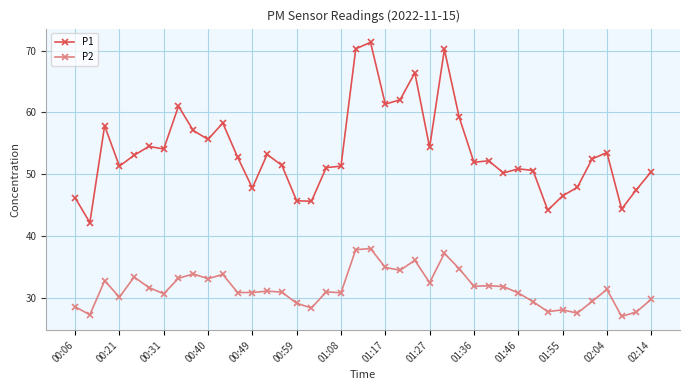

True or false: P1 and P2 cross at least once.

False